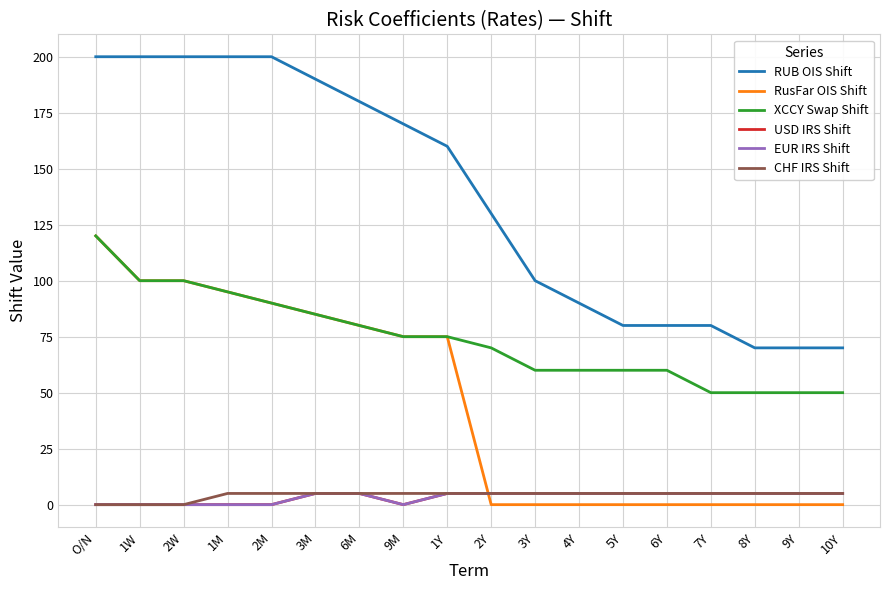

Which series ends up on top after the final intersection of USD IRS Shift and RusFar OIS Shift?

USD IRS Shift